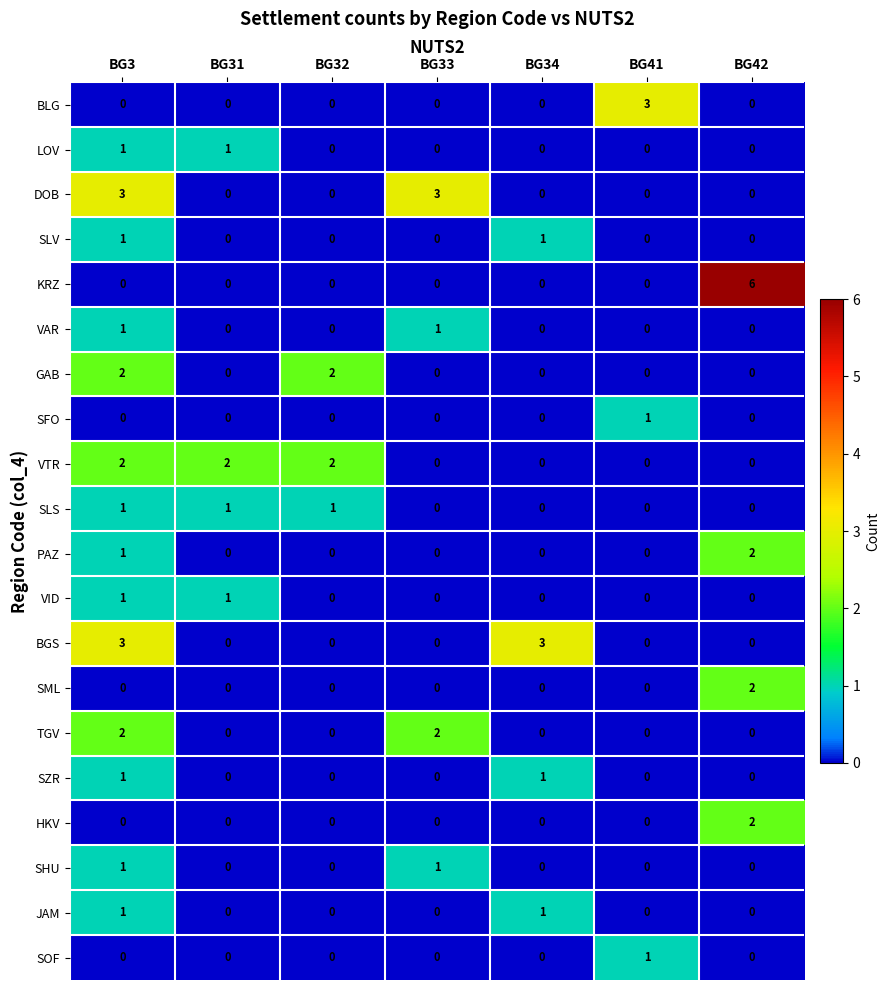

What is the greatest value displayed?

6